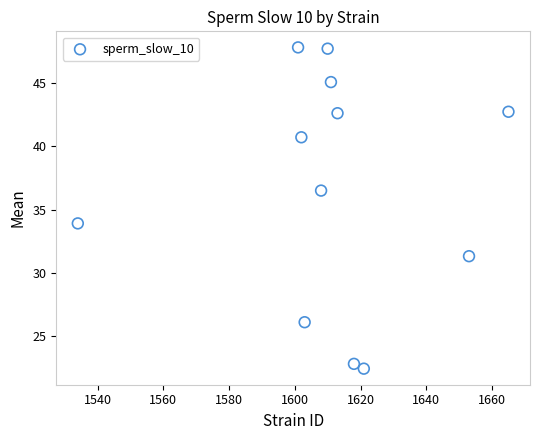

What is the range of X values (max minus min)?

131.0